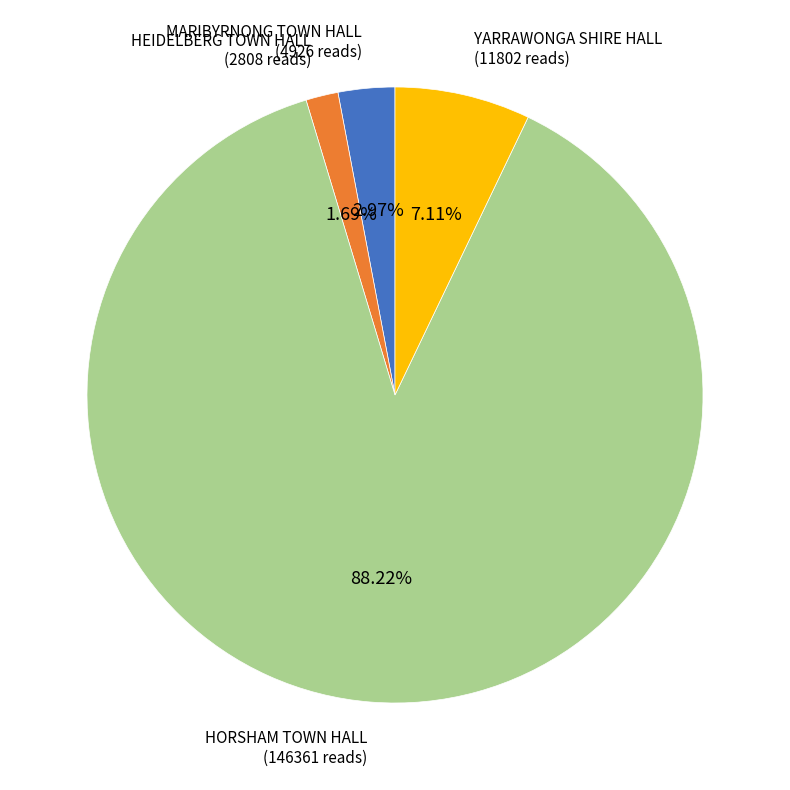

Is there any slice that represents more than half of the pie?

Yes